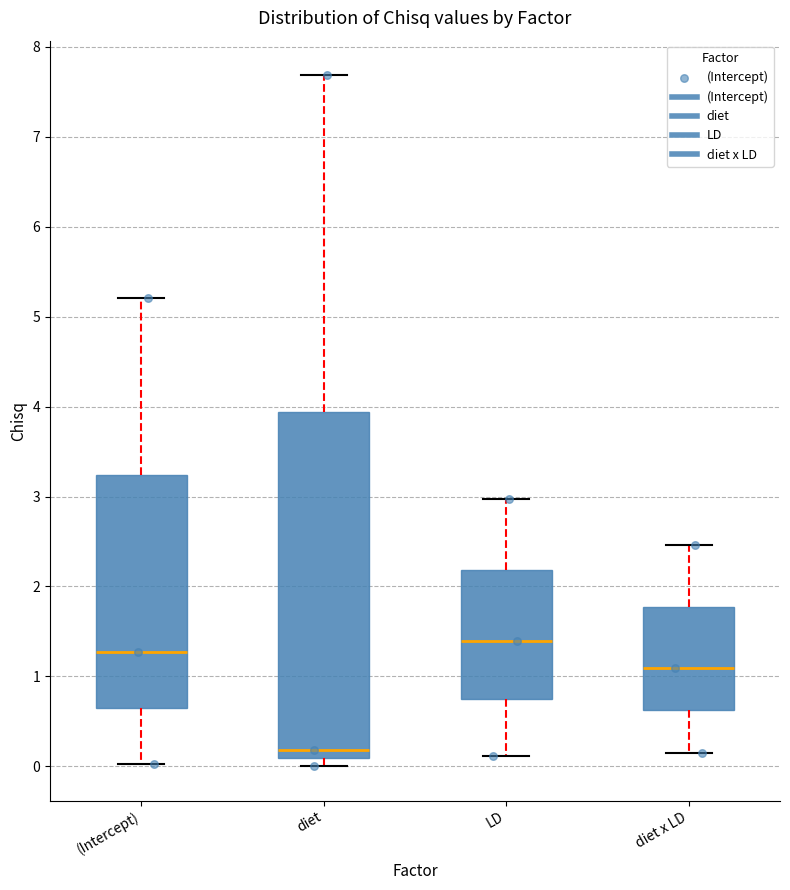

Reading left to right, transcribe this box plot: for each box, give where its median line is, the range the box spans, and where its two whiskers end, as read against the y-axis. The values are not printed on the chart, so give them approximately, as read against the axis.

(Intercept): median 1.3, box 0.7 to 3.2, whiskers 0.0 to 5.2
diet: median 0.2, box 0.1 to 3.9, whiskers 0.0 to 7.7
LD: median 1.4, box 0.8 to 2.2, whiskers 0.1 to 3.0
diet x LD: median 1.1, box 0.6 to 1.8, whiskers 0.2 to 2.5